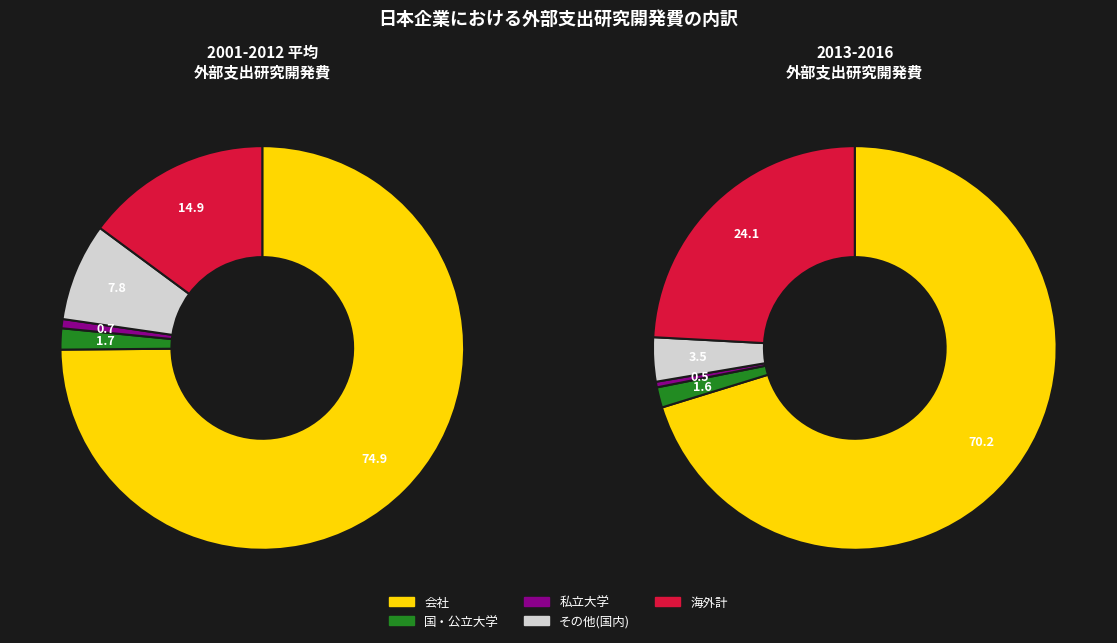

Which has a higher value, 2016 or 2003?

2016